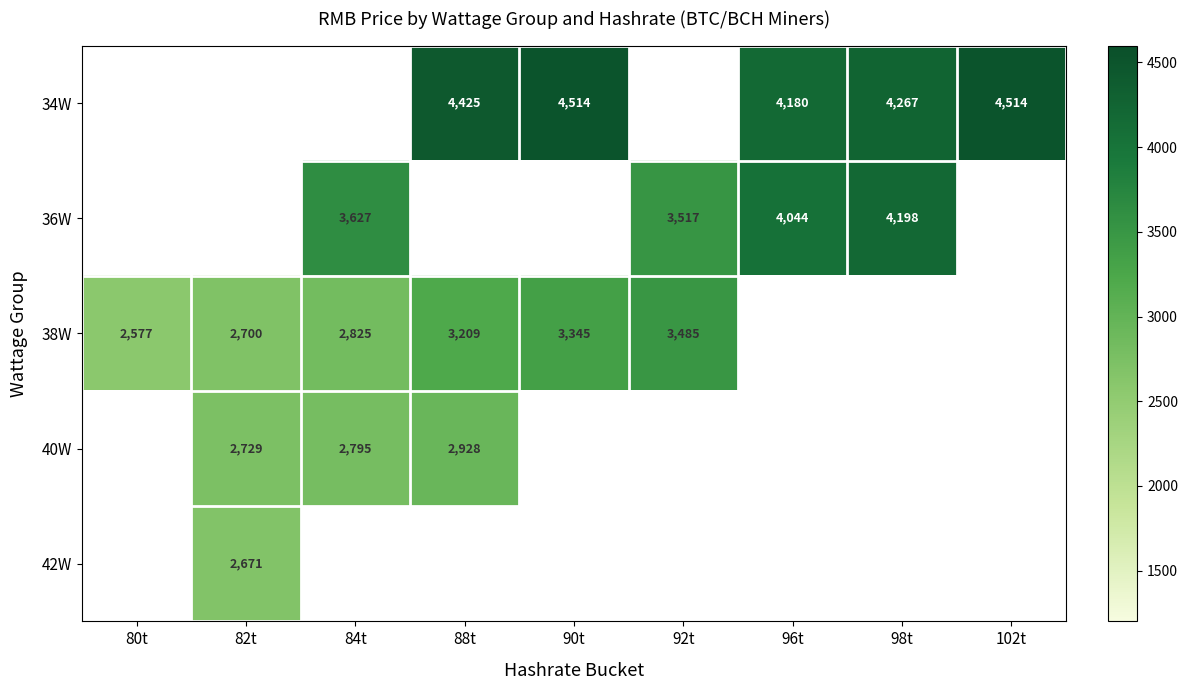

True or false: 38W has a value of 2577 at 80t.

True